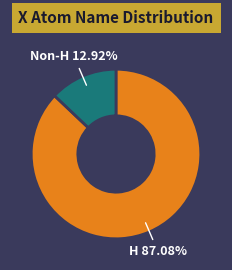

Is there any slice that represents more than half of the pie?

Yes